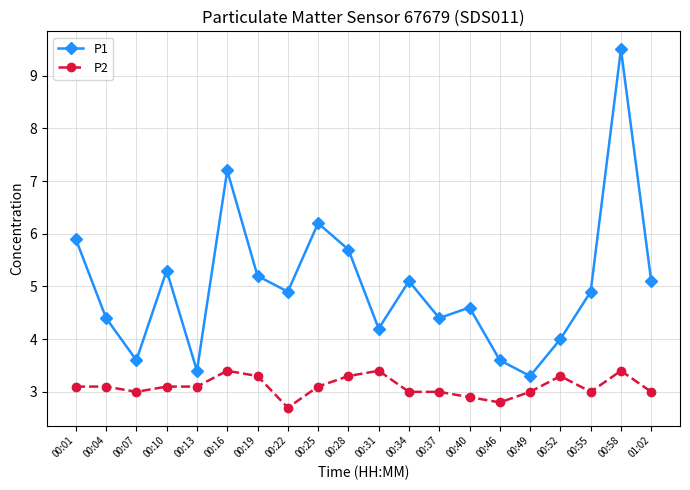

What is the sum of the P2 values at 00:19 and 00:31?

6.7